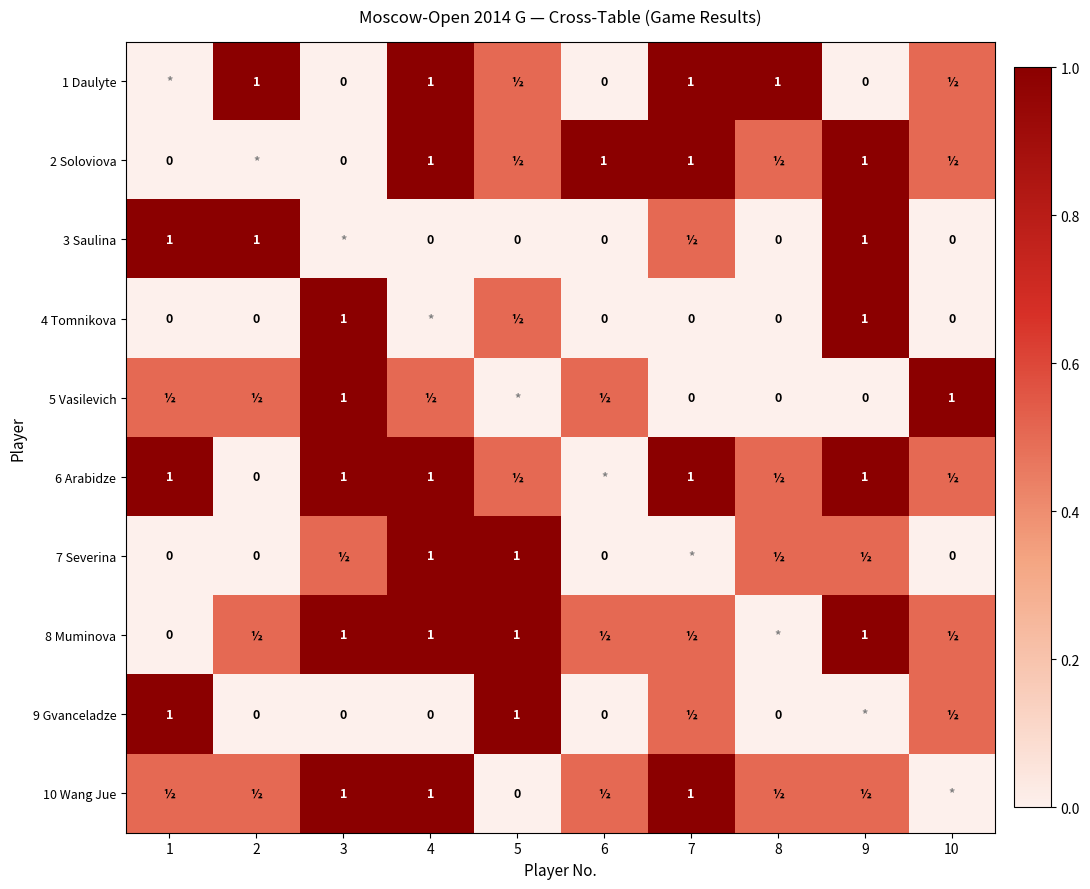

What is the sum of the 1 Daulyte values at 6 and 8?

1.0